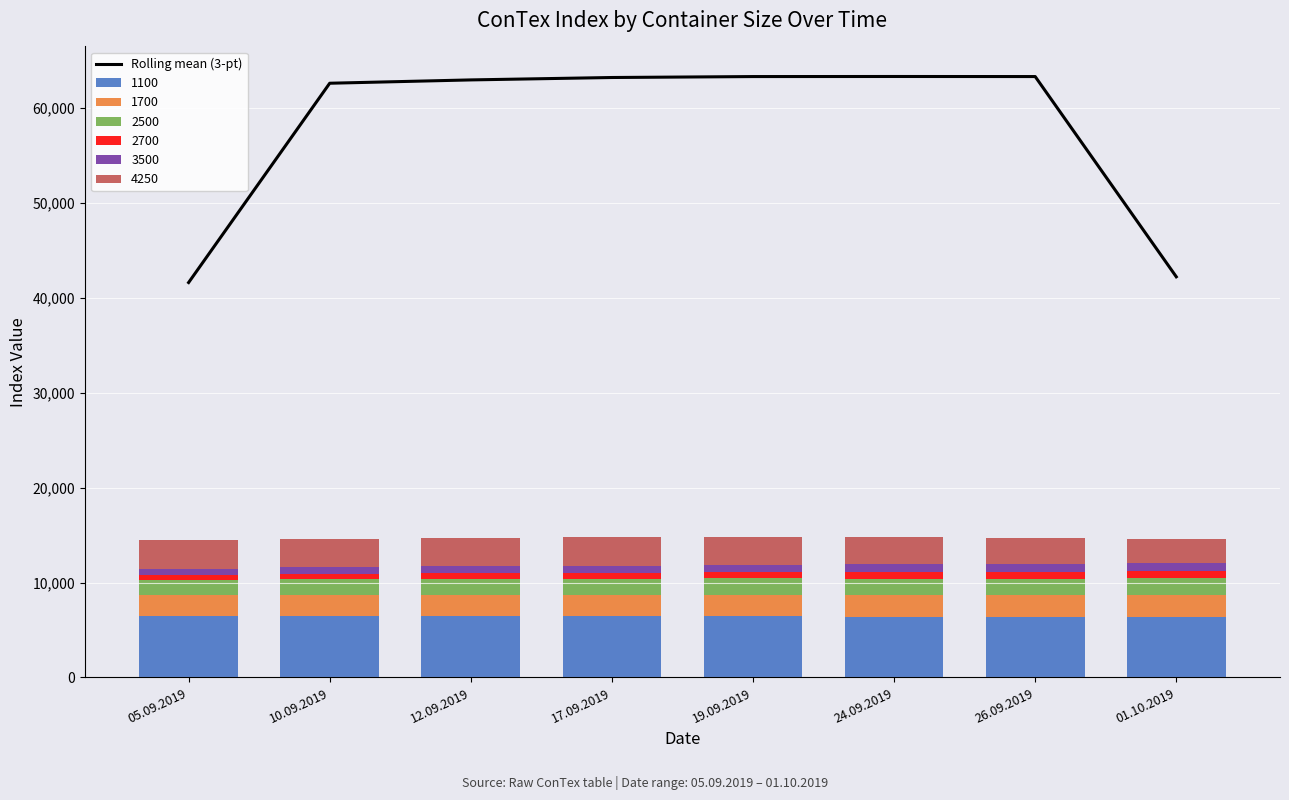

Reading left to right, extract all data points from this chart.

05.09.2019=41593.7	10.09.2019=62583.3	12.09.2019=62934.0	17.09.2019=63187.3	19.09.2019=63286.3	24.09.2019=63293.7	26.09.2019=63286.7	01.10.2019=42198.0